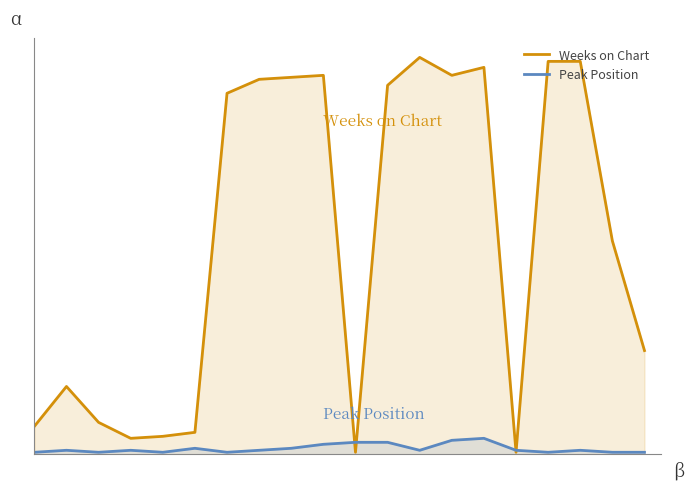

How many data points in Peak Position are less than 2?

7